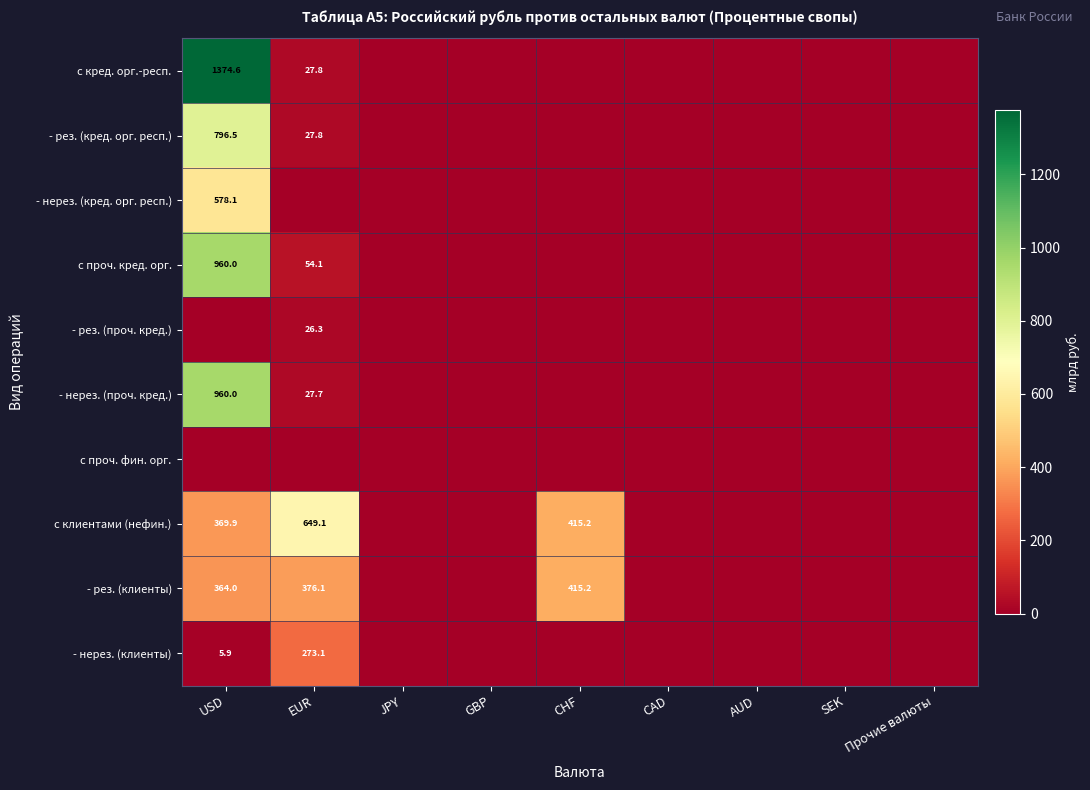

At which label does - нерез. (проч. кред.) reach its peak?

USD